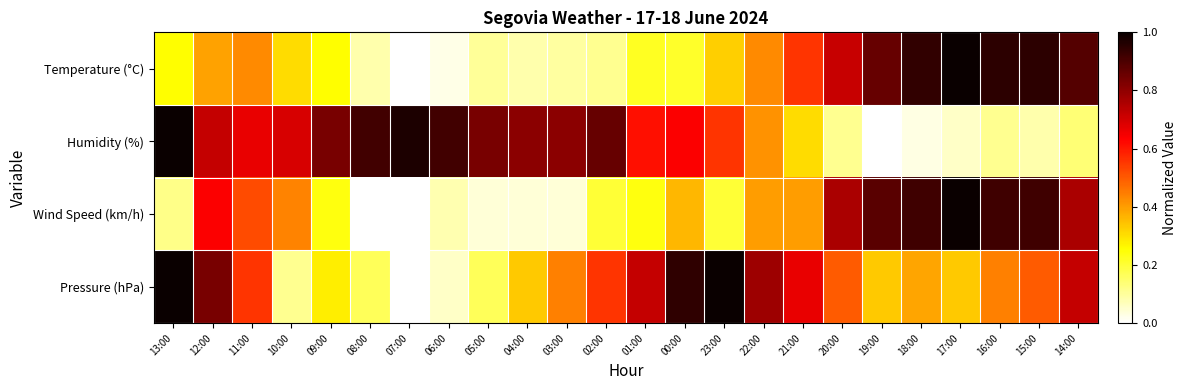

Reading right to left, transcribe all the data shown in this chart.

Temperature (°C): 14:00=0.9	15:00=0.9	16:00=0.9	17:00=1.0	18:00=0.9	19:00=0.9	20:00=0.7	21:00=0.6	22:00=0.4	23:00=0.3	00:00=0.2	01:00=0.2	02:00=0.1	03:00=0.1	04:00=0.1	05:00=0.1	06:00=0.0	07:00=0.0	08:00=0.1	09:00=0.3	10:00=0.3	11:00=0.4	12:00=0.4	13:00=0.3
Humidity (%): 14:00=0.1	15:00=0.1	16:00=0.1	17:00=0.1	18:00=0.0	19:00=0.0	20:00=0.1	21:00=0.3	22:00=0.4	23:00=0.6	00:00=0.6	01:00=0.6	02:00=0.9	03:00=0.8	04:00=0.8	05:00=0.8	06:00=0.9	07:00=1.0	08:00=0.9	09:00=0.8	10:00=0.7	11:00=0.7	12:00=0.7	13:00=1.0
Wind Speed (km/h): 14:00=0.8	15:00=0.9	16:00=0.9	17:00=1.0	18:00=0.9	19:00=0.9	20:00=0.8	21:00=0.4	22:00=0.4	23:00=0.2	00:00=0.4	01:00=0.2	02:00=0.2	03:00=0.0	04:00=0.0	05:00=0.0	06:00=0.1	07:00=0.0	08:00=0.0	09:00=0.2	10:00=0.4	11:00=0.5	12:00=0.6	13:00=0.1
Pressure (hPa): 14:00=0.7	15:00=0.5	16:00=0.4	17:00=0.3	18:00=0.4	19:00=0.3	20:00=0.5	21:00=0.7	22:00=0.8	23:00=1.0	00:00=0.9	01:00=0.7	02:00=0.6	03:00=0.4	04:00=0.3	05:00=0.2	06:00=0.1	07:00=0.0	08:00=0.2	09:00=0.3	10:00=0.1	11:00=0.6	12:00=0.8	13:00=1.0